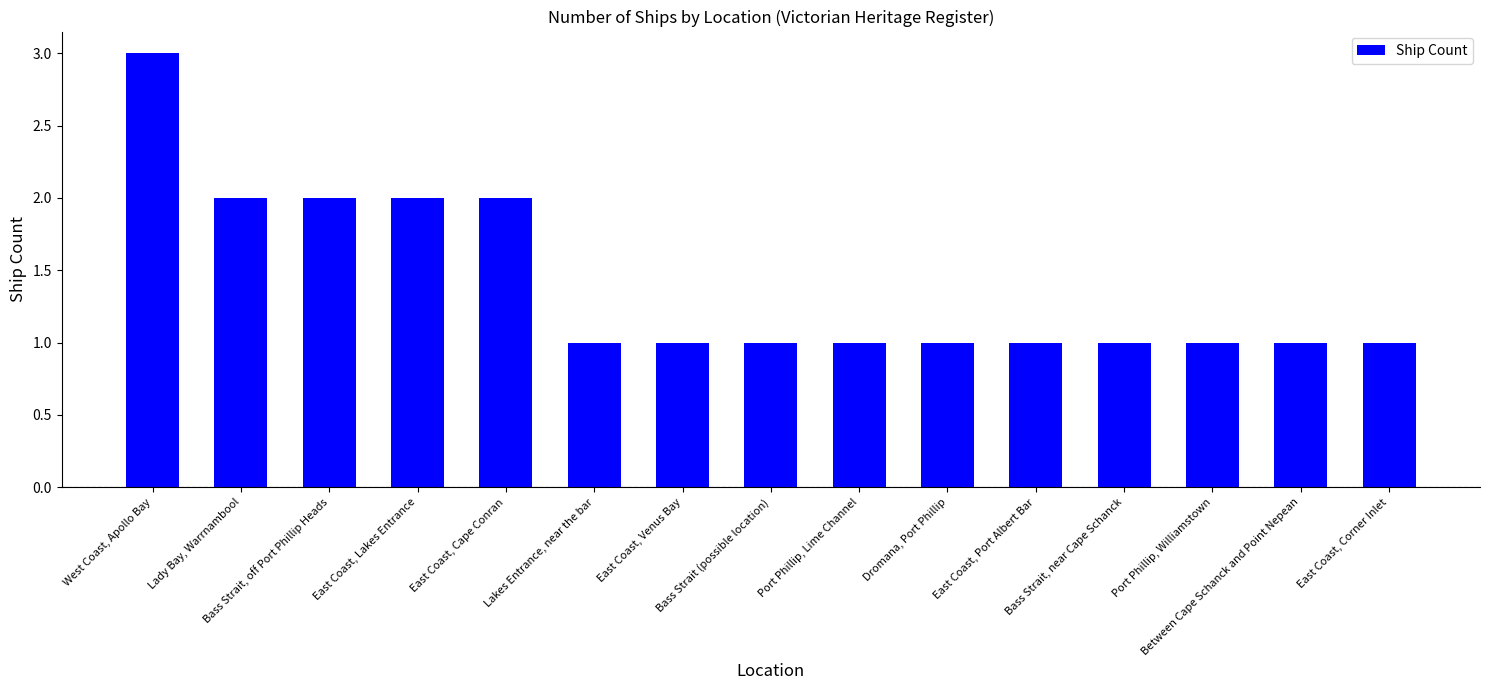

What is the value of the 15th bar from the left?

1